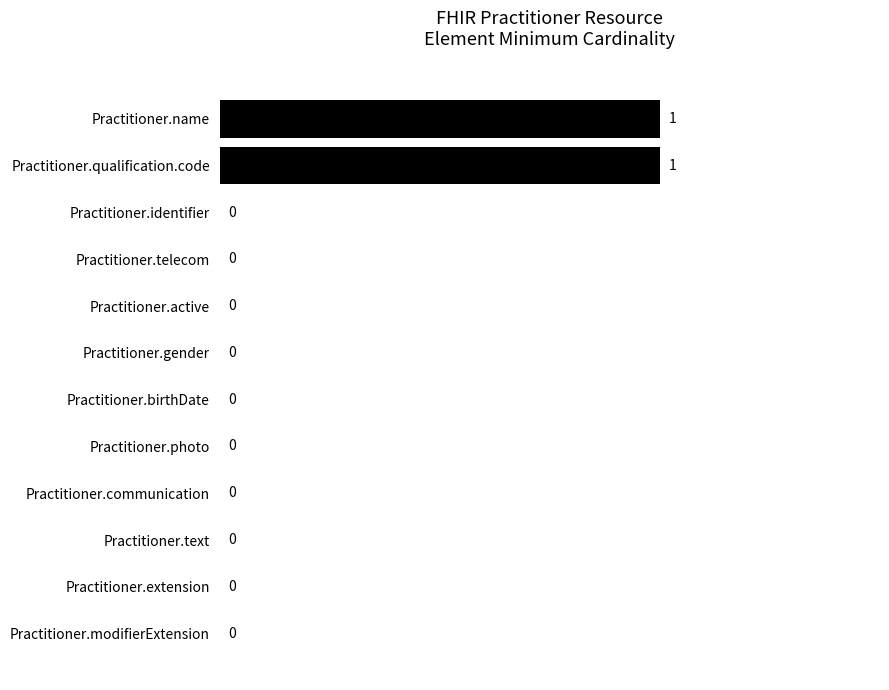

Is it true that the value at Practitioner.telecom is 1?

False